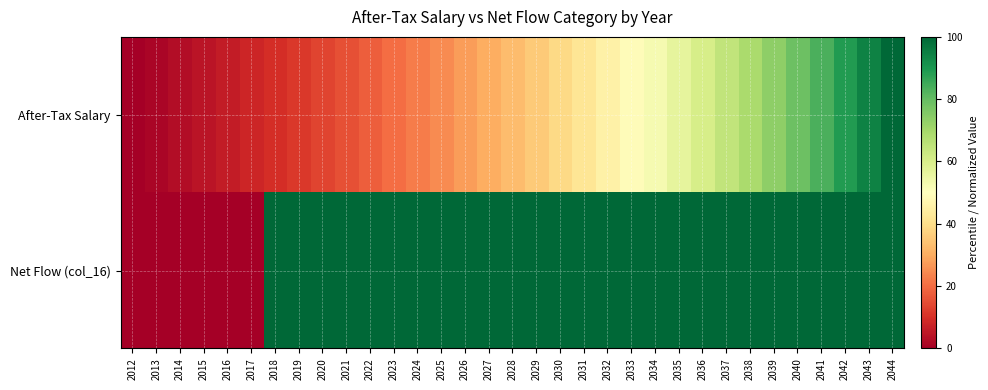

Rank the series by their maximum value, from highest to lowest.

After-Tax Salary, Net Flow (col_16)